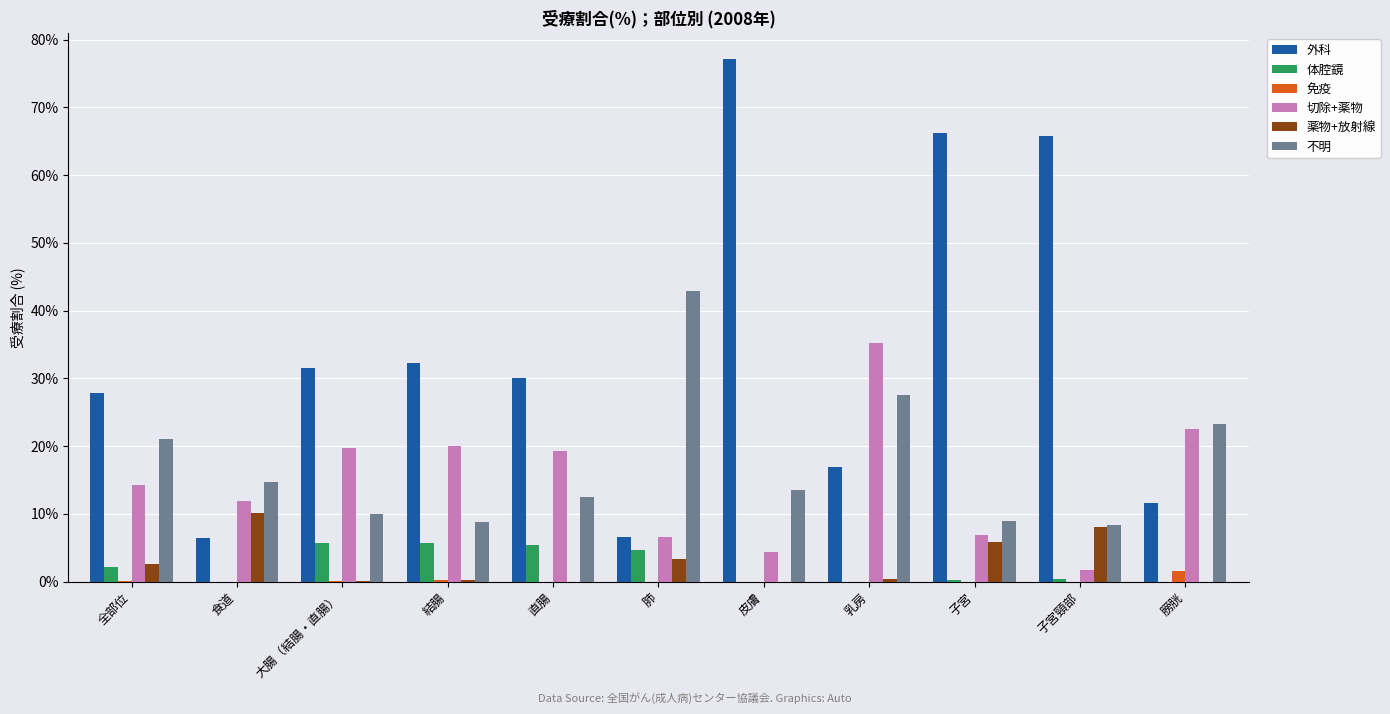

What is the sum of all 不明 values?

191.5